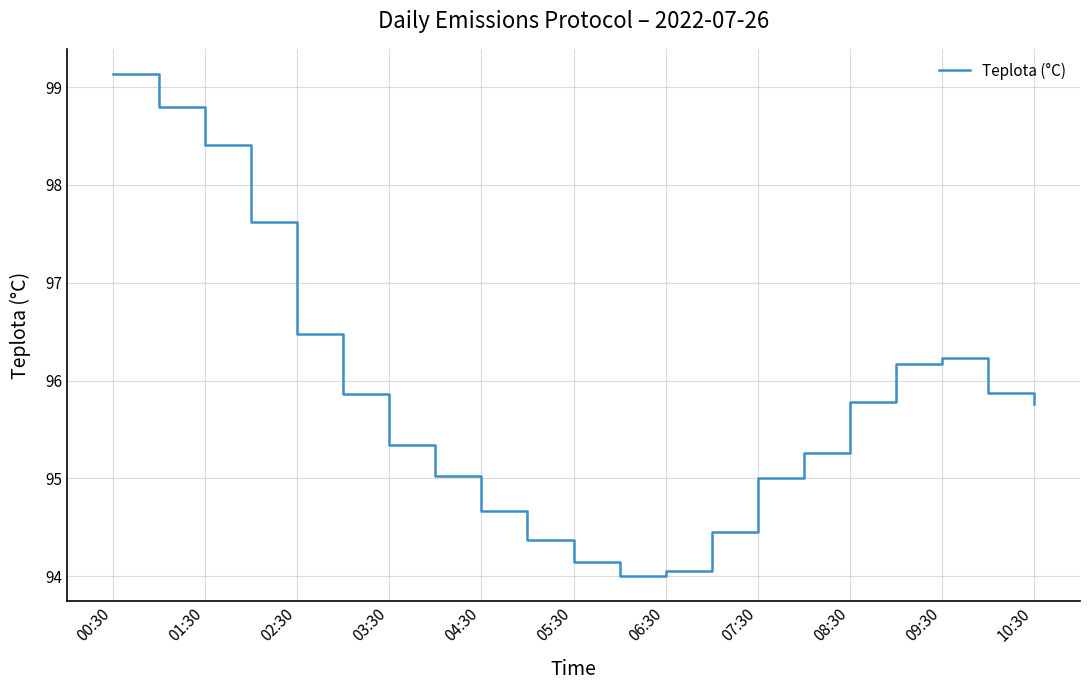

What is the minimum value shown in the chart?

94.0